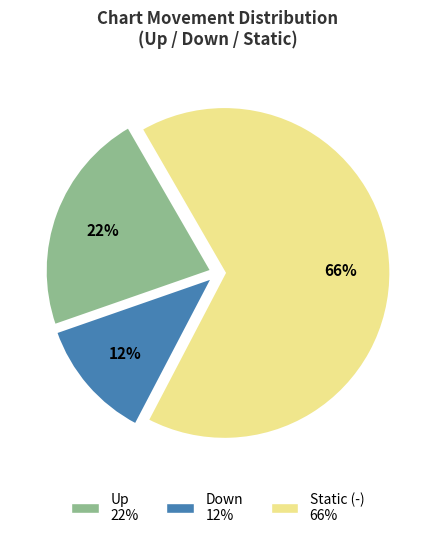

Is there any slice that represents more than half of the pie?

Yes